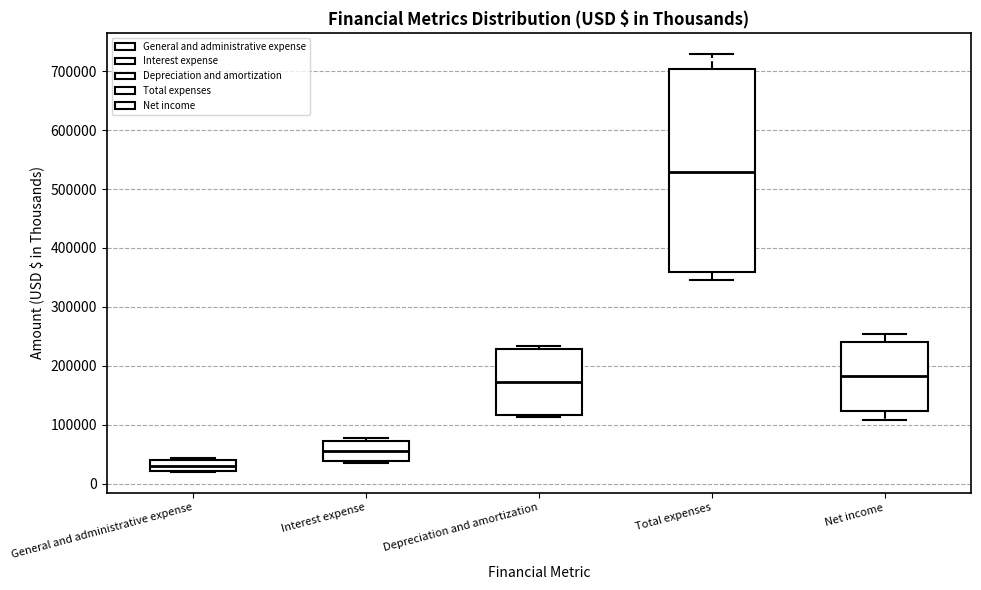

Reading left to right, transcribe this box plot: for each box, give where its median line is, the range the box spans, and where its two whiskers end, as read against the y-axis. The values are not printed on the chart, so give them approximately, as read against the axis.

General and administrative expense: median 30000, box 20000 to 40000, whiskers 20000 to 40000 (just above the box's upper edge)
Interest expense: median 50000, box 40000 to 70000, whiskers 30000 to 80000
Depreciation and amortization: median 170000, box 120000 to 230000, whiskers 110000 to 230000 (just above the box's upper edge)
Total expenses: median 530000, box 360000 to 700000, whiskers 350000 to 730000
Net income: median 180000, box 120000 to 240000, whiskers 110000 to 250000